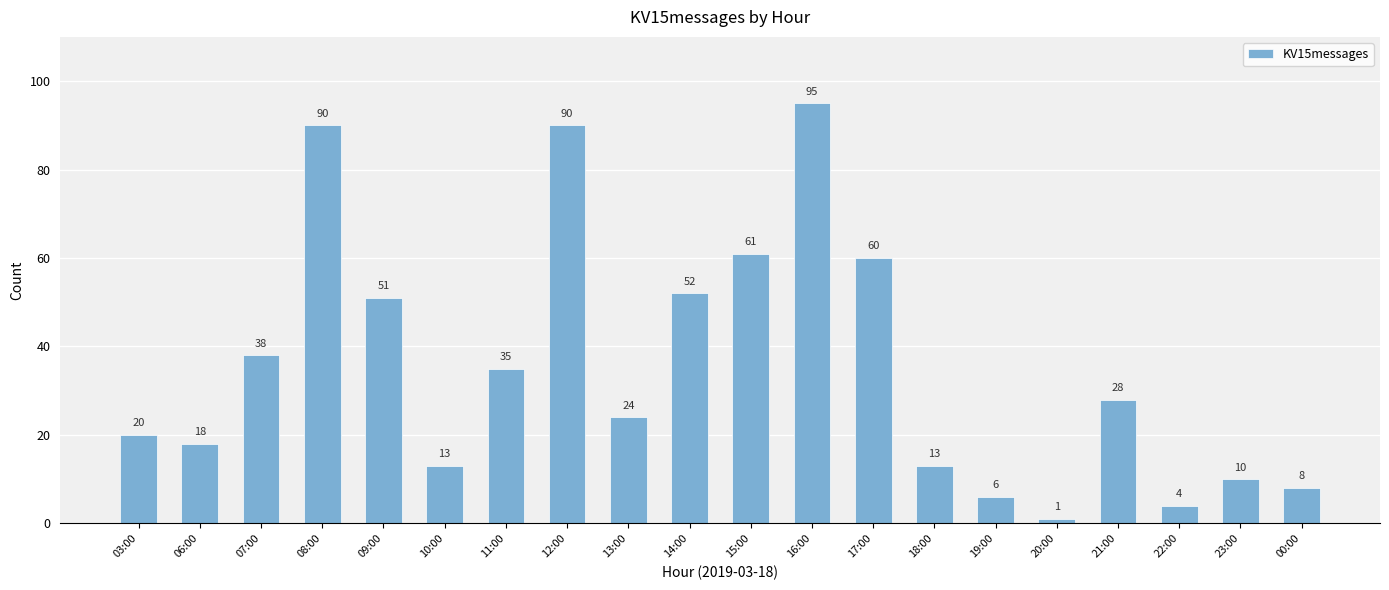

How many series are shown in this chart?

1